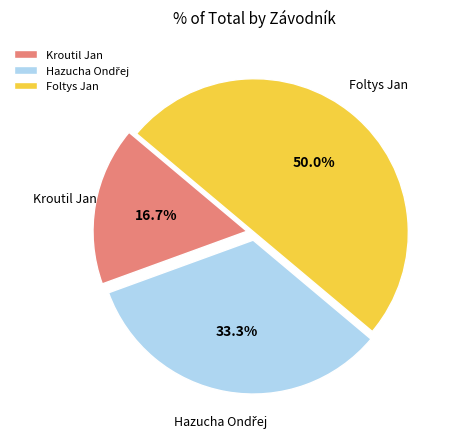

Which category has the smallest portion of the pie?

Kroutil Jan